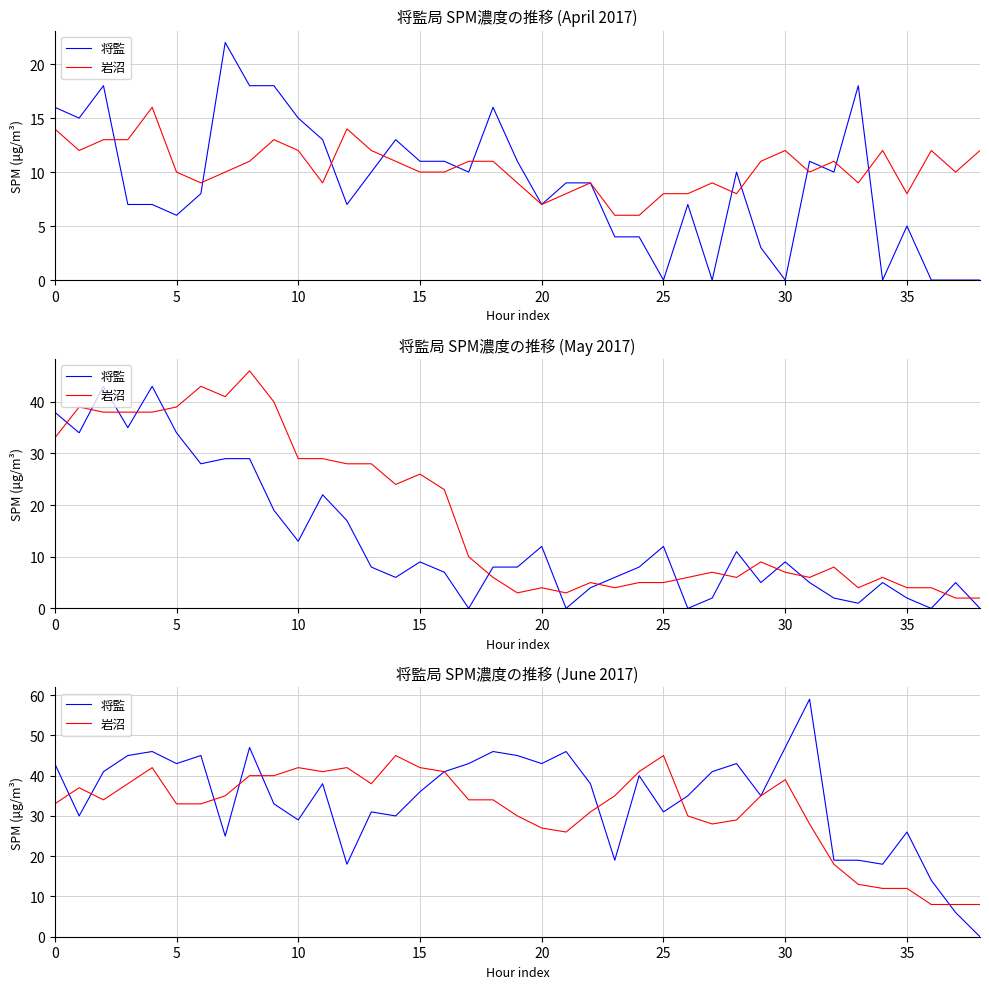

What is the greatest value displayed?

59